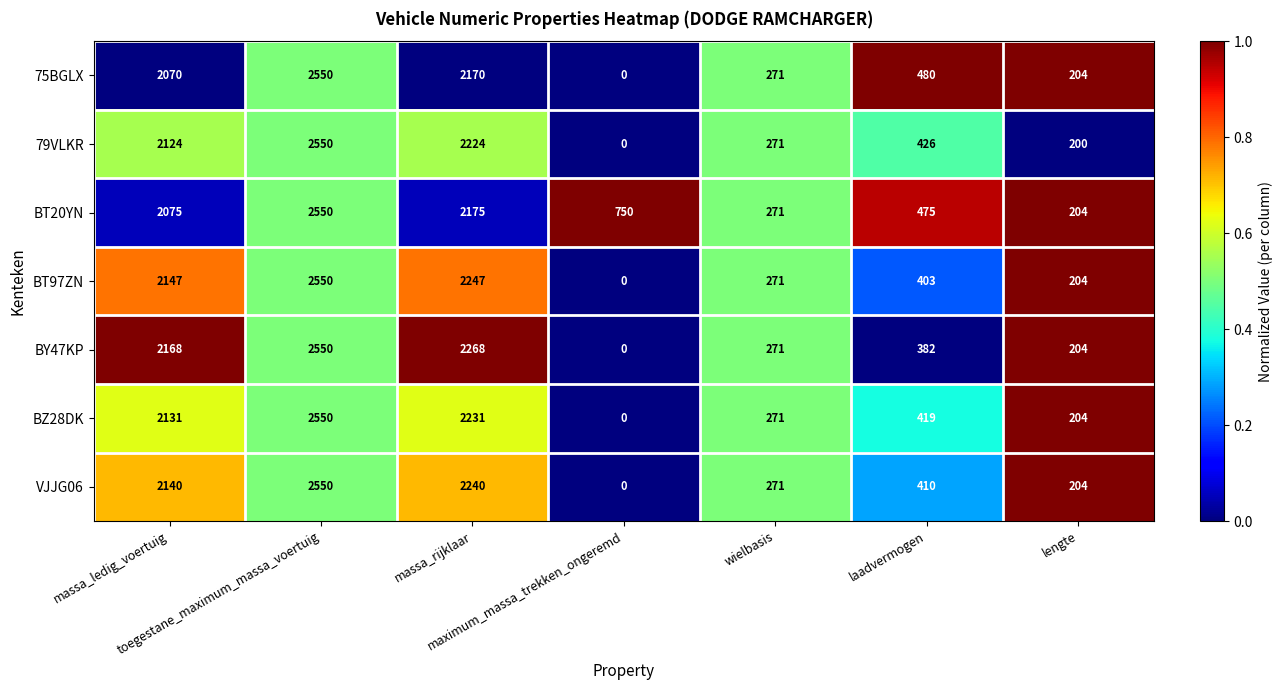

What is the maximum value shown in the chart?

2550